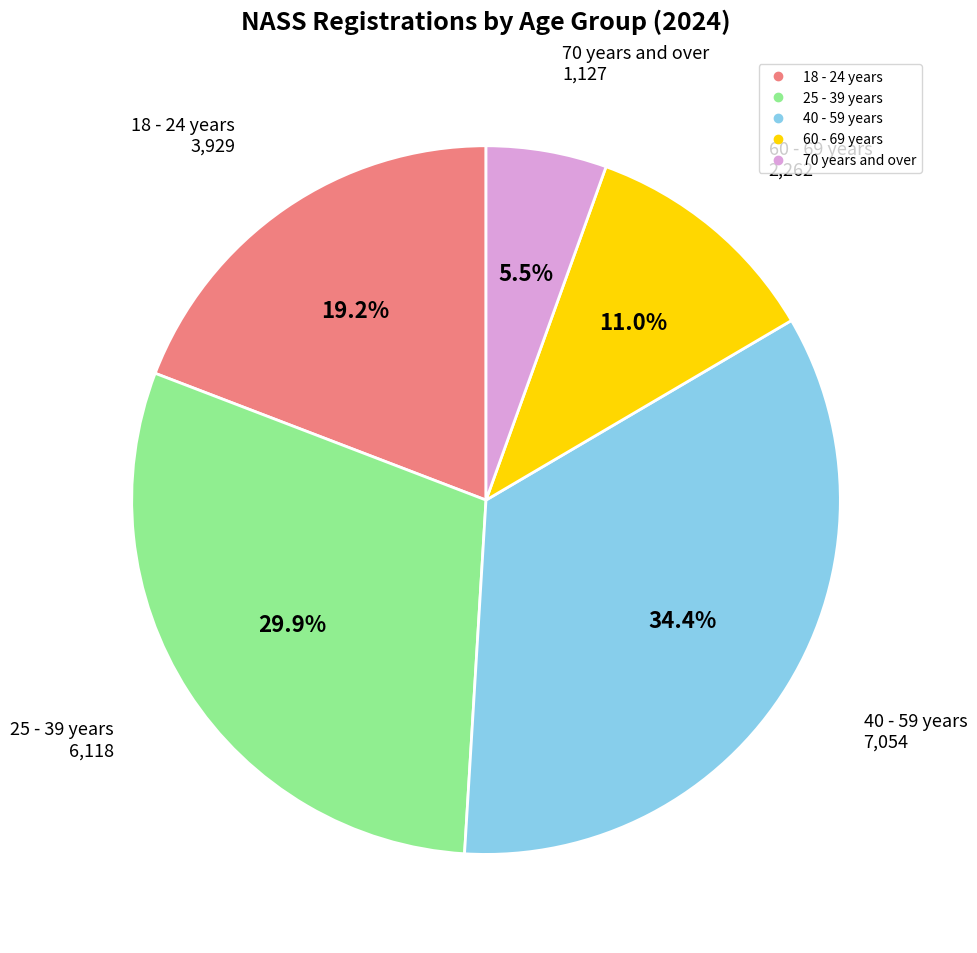

Rank the categories by value from highest to lowest.

40 - 59 years, 25 - 39 years, 18 - 24 years, 60 - 69 years, 70 years and over